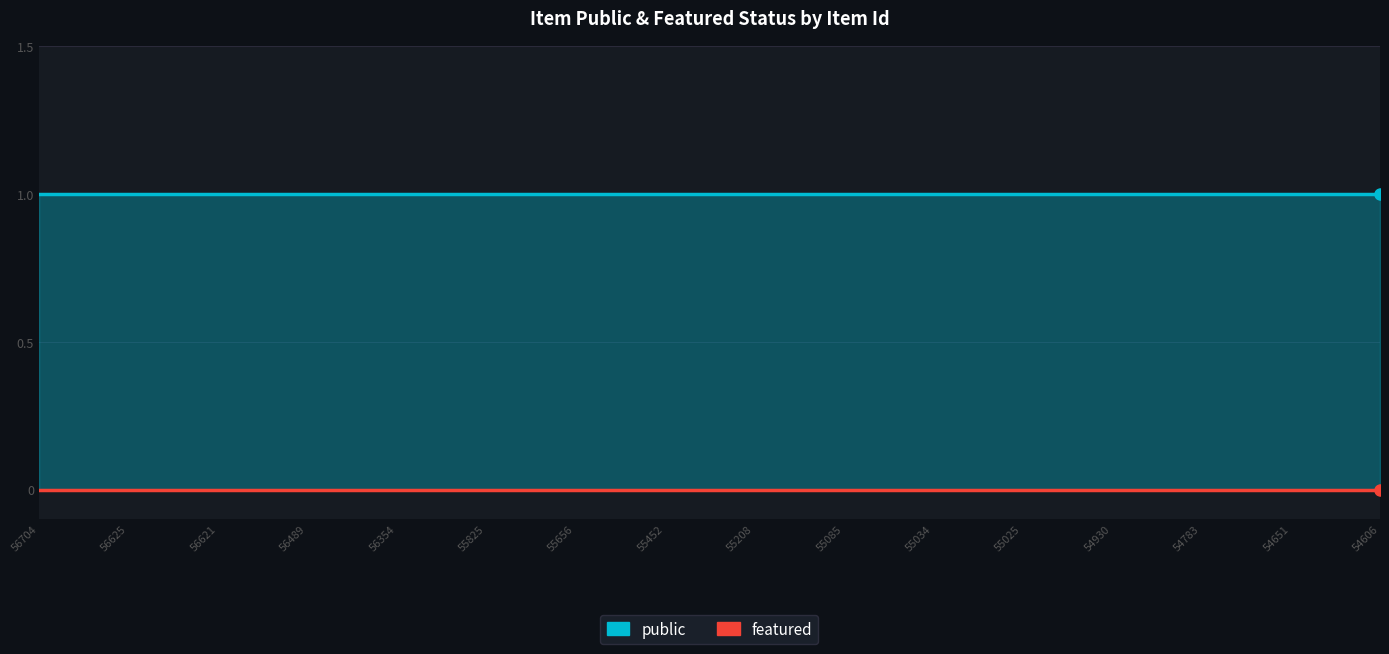

List the labels in order of public value, largest first.

56704, 56625, 56621, 56489, 56354, 55825, 55656, 55452, 55208, 55085, 55034, 55025, 54930, 54783, 54651, 54606